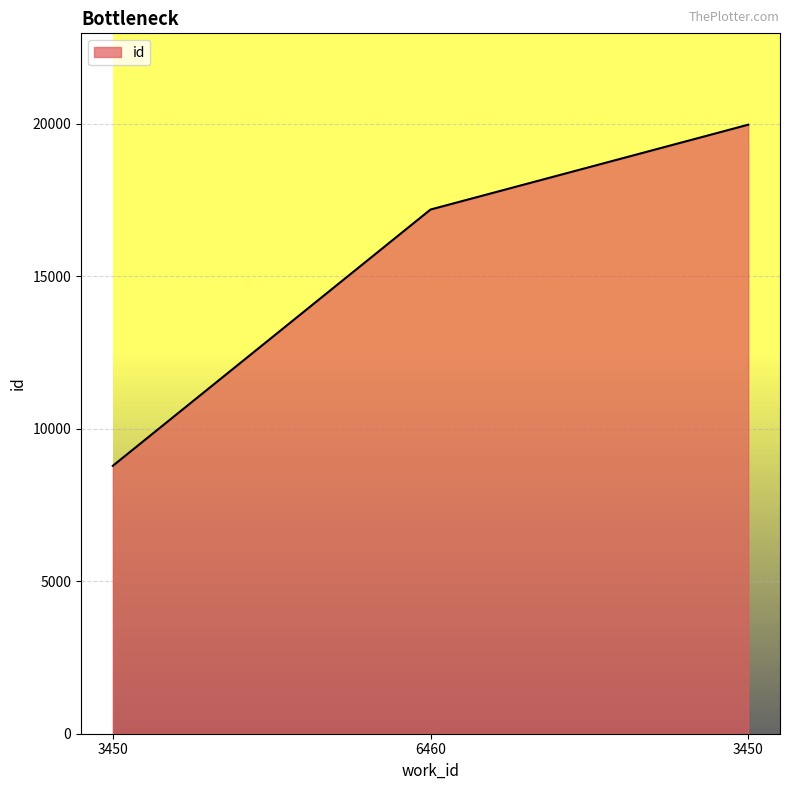

What is the maximum value shown in the chart?

19963